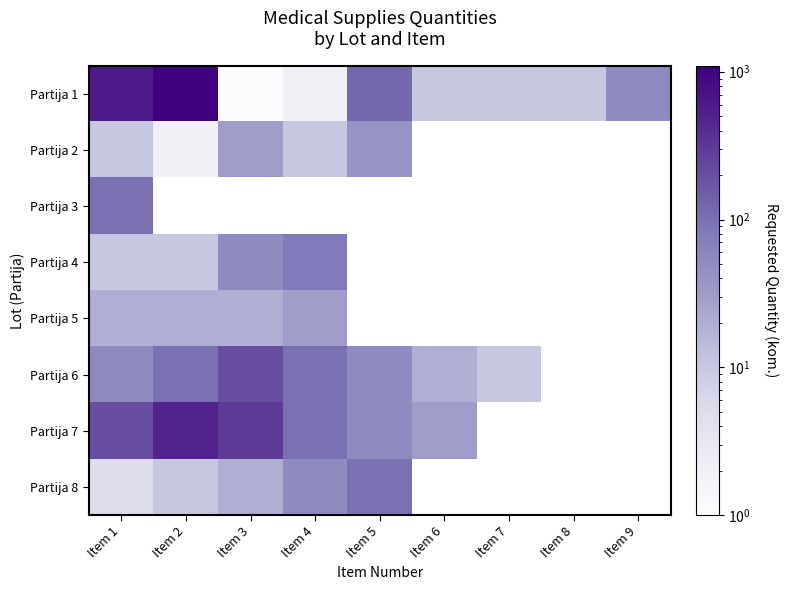

Which category has the highest value across all series?

Item 2